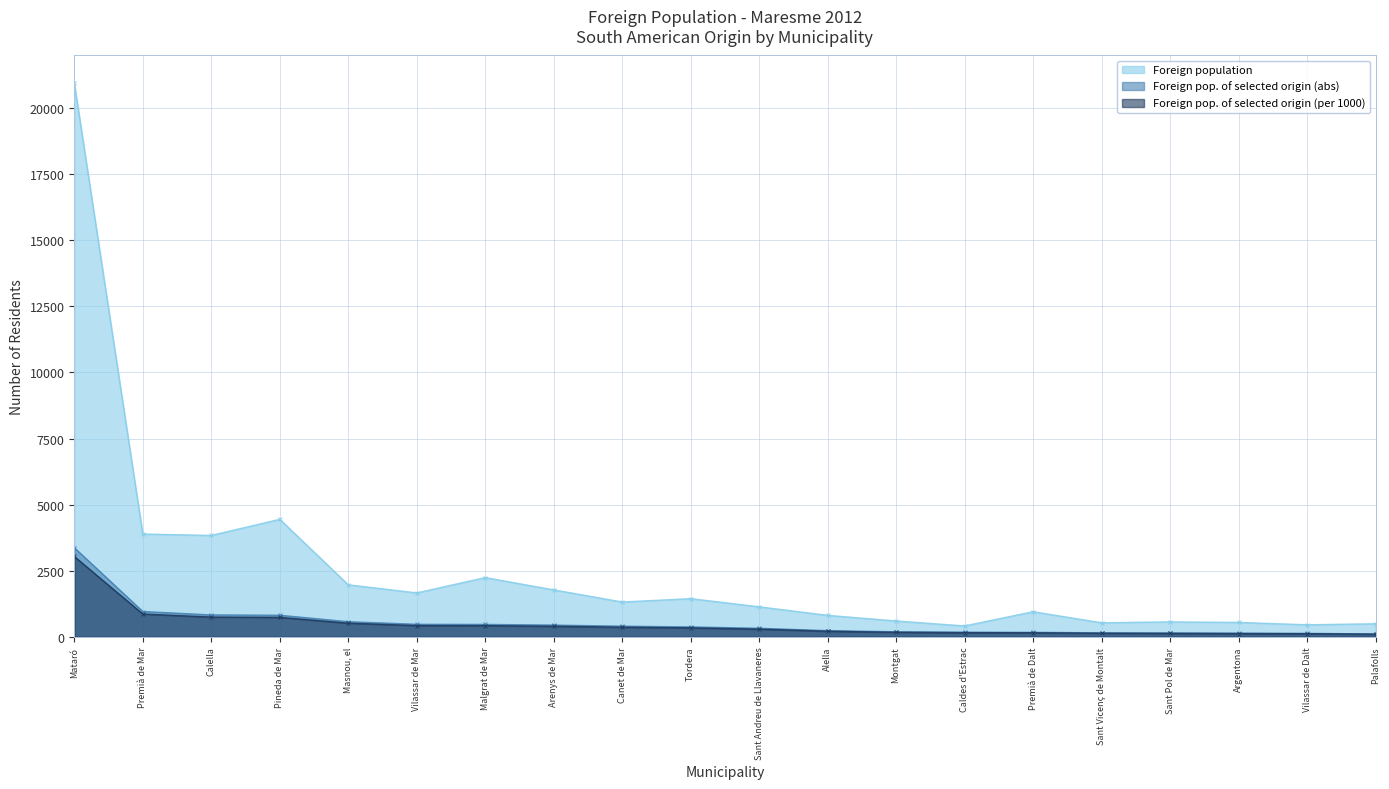

What is the label of the 12th point from the left?

Alella